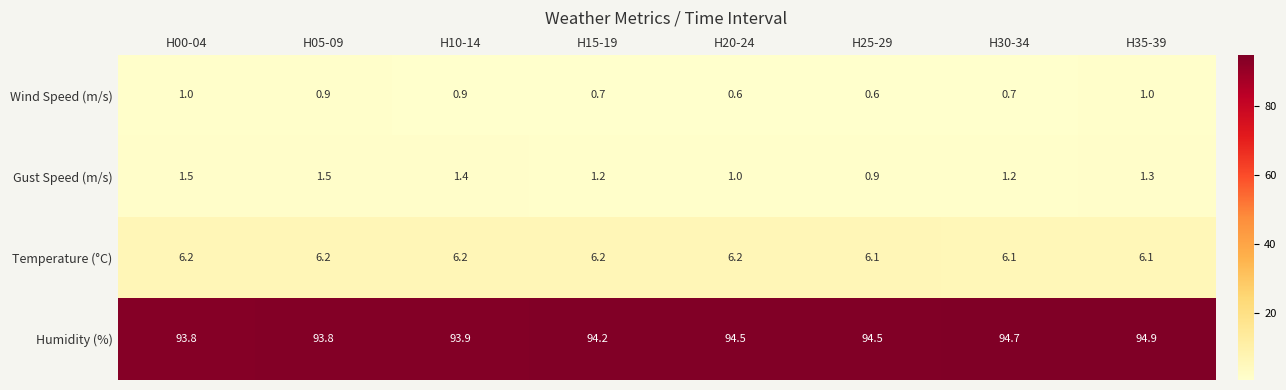

At H25-29, list the series in order from smallest to largest.

Wind Speed (m/s), Gust Speed (m/s), Temperature (°C), Humidity (%)